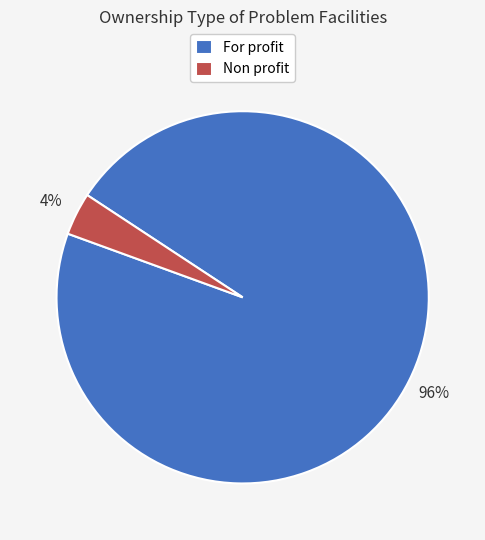

Is the sum of For profit and Non profit greater than half?

Yes